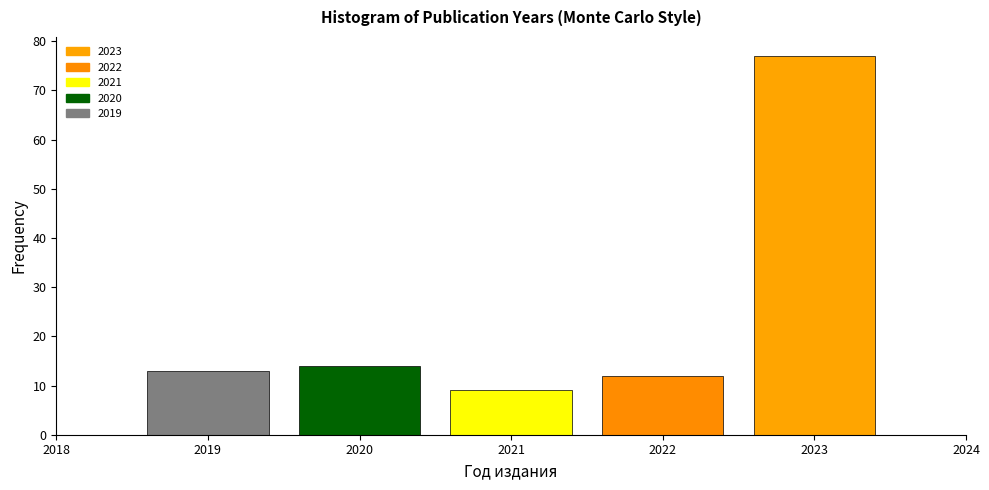

How tall is the bar that spans 2020.5 to 2021.5 on the x-axis? The values are not printed on the chart, so give them approximately, as read against the axis.

9